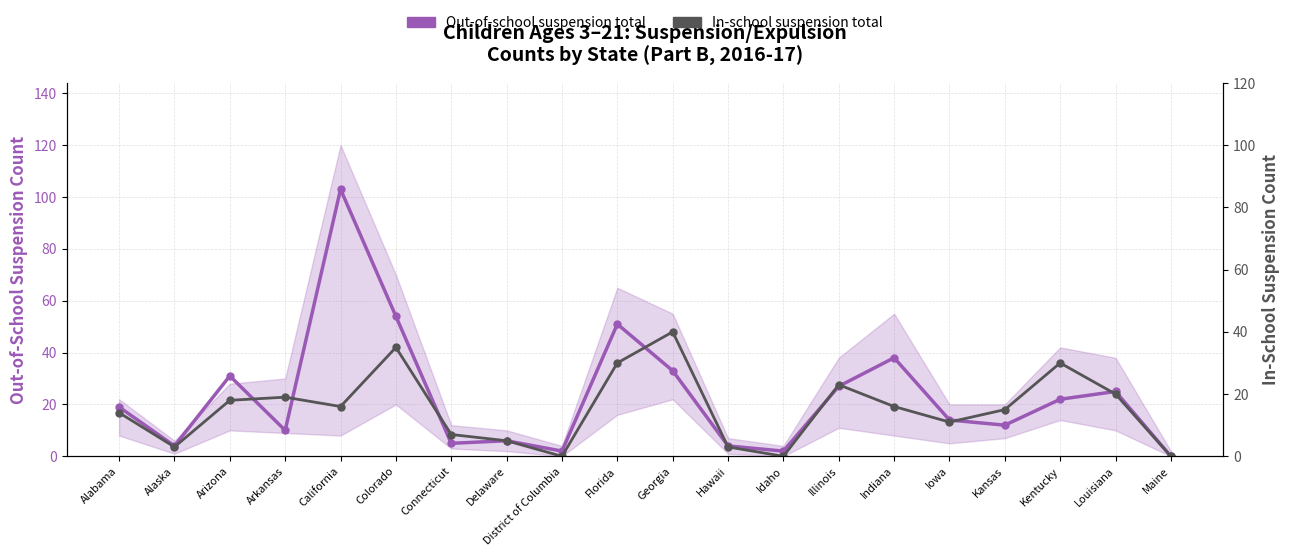

What is the total value across all series at Kansas?

27